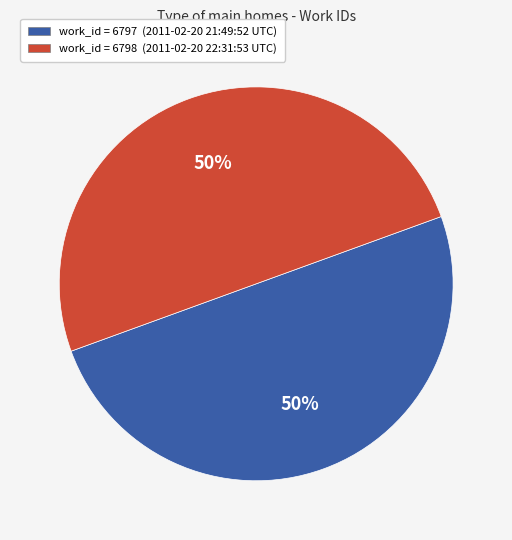

How many segments does this pie chart have?

2